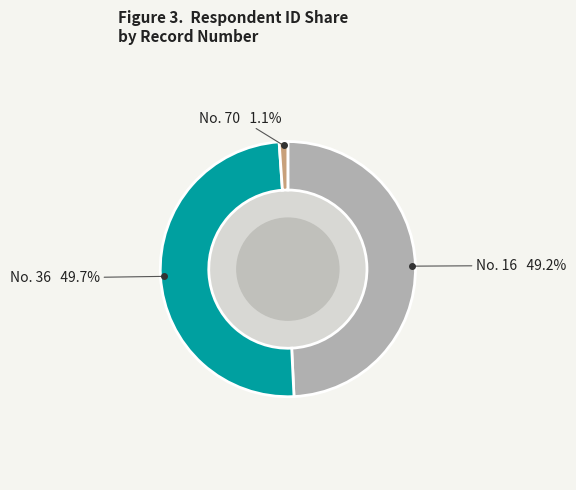

What is the smallest slice in the pie chart?

No. 70